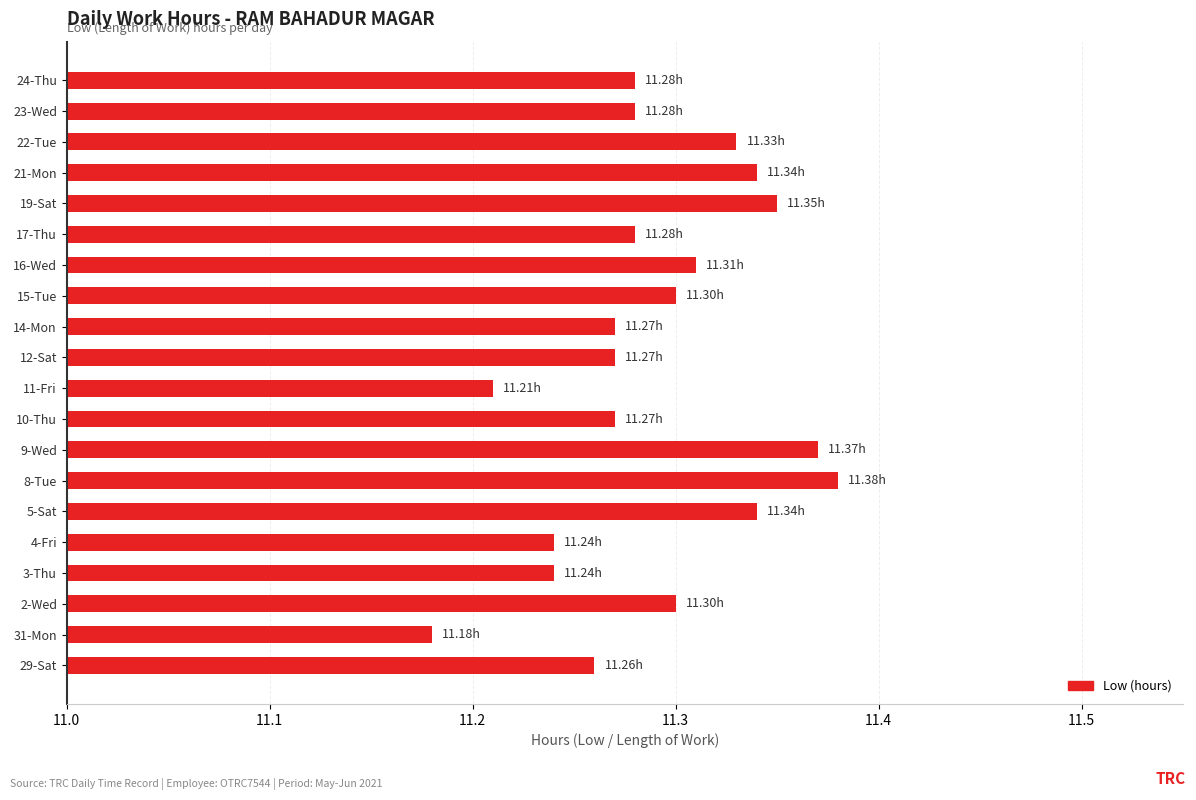

What is the sum of all values?

225.8